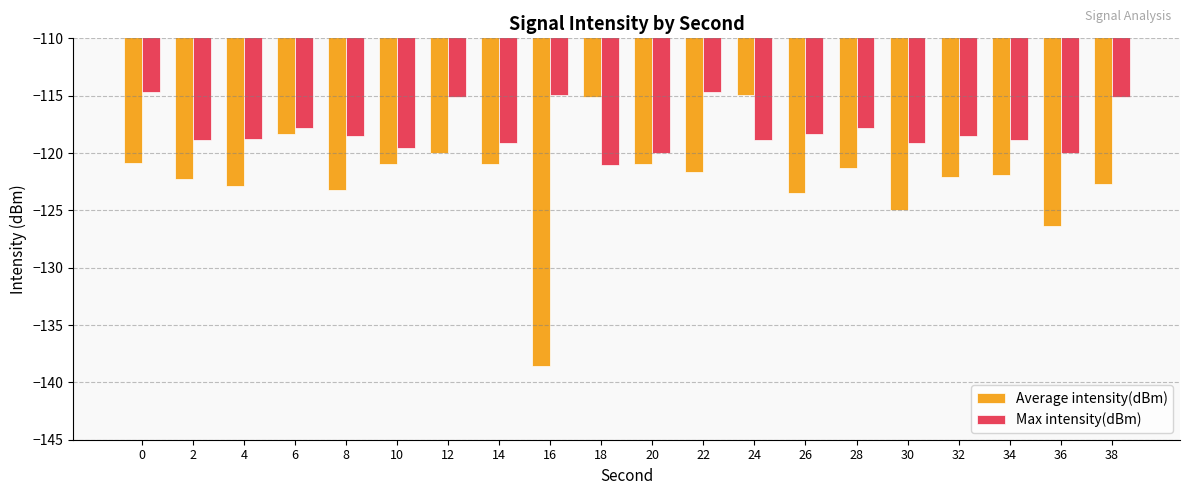

The value of Max intensity(dBm) at 12 is -63.2. True or false?

False